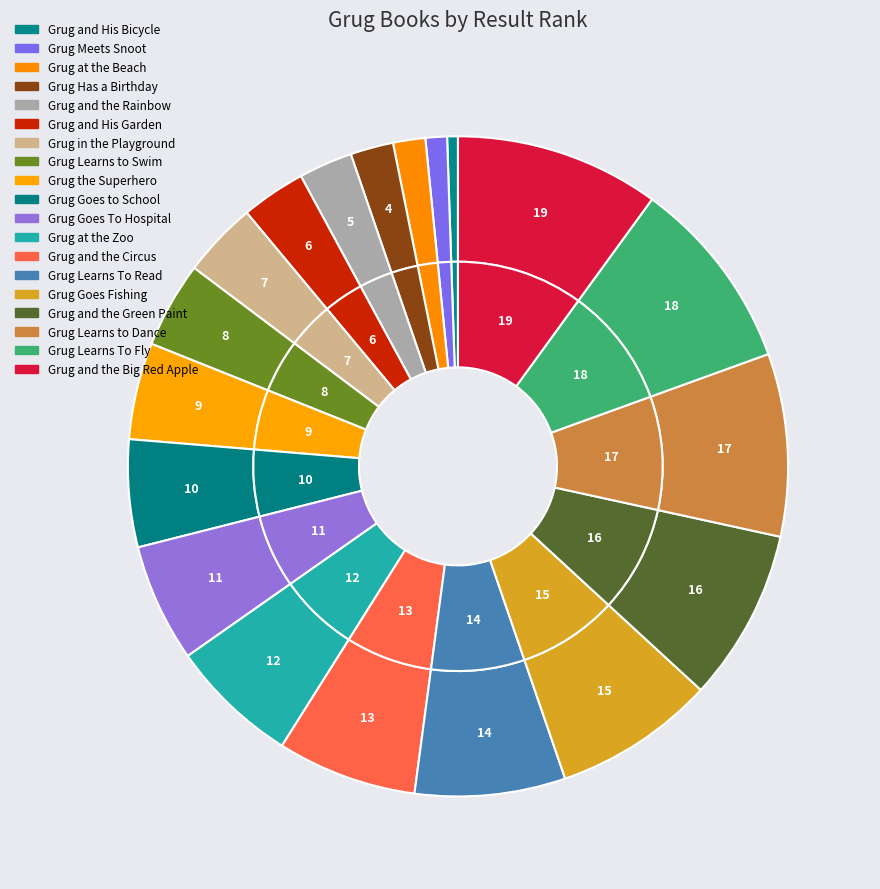

To the nearest percent, what is the difference between the largest and smallest slice percentages?

9%